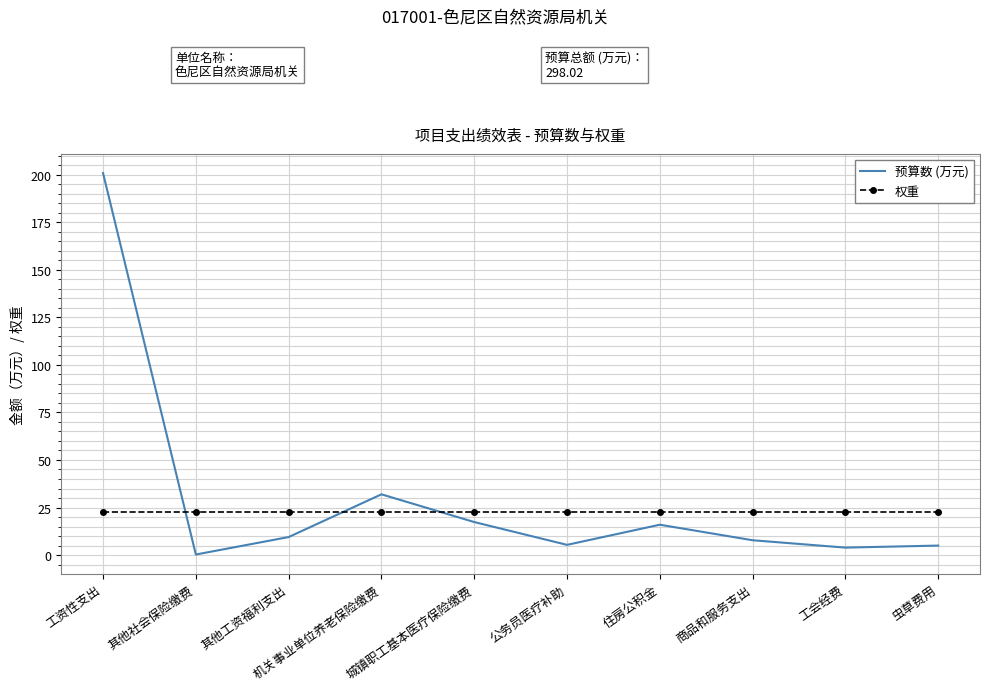

List the series in order of their peak value, highest first.

预算数 (万元), 权重